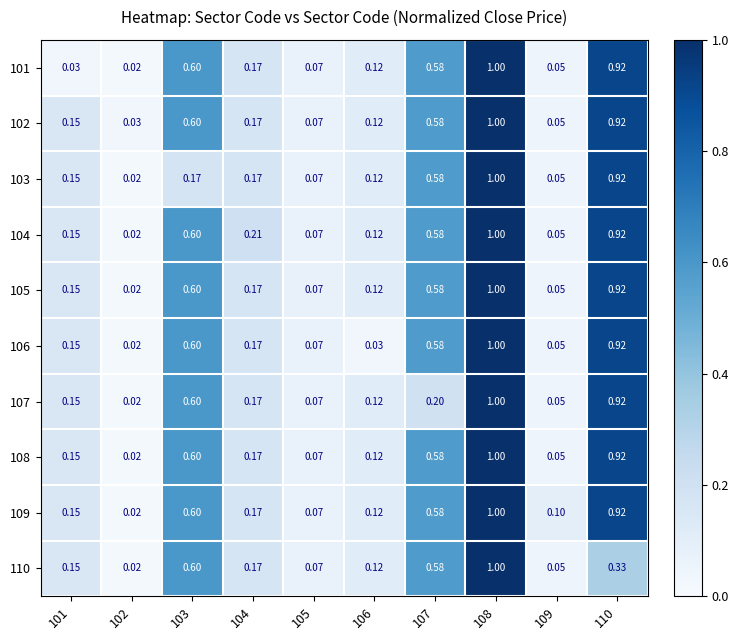

What is the total value across all series at 101?

1.4